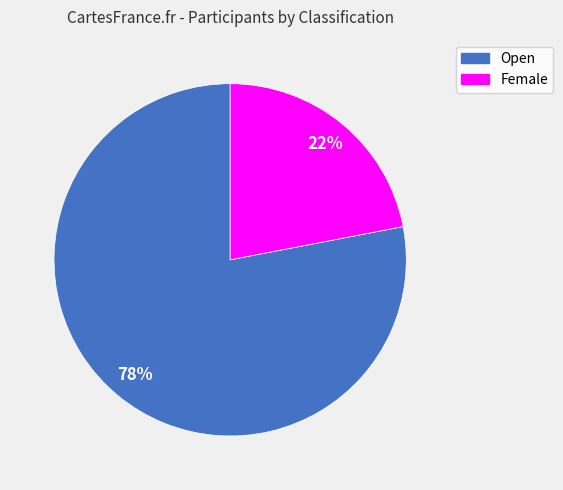

To the nearest percent, what percentage of the pie is Female?

22%